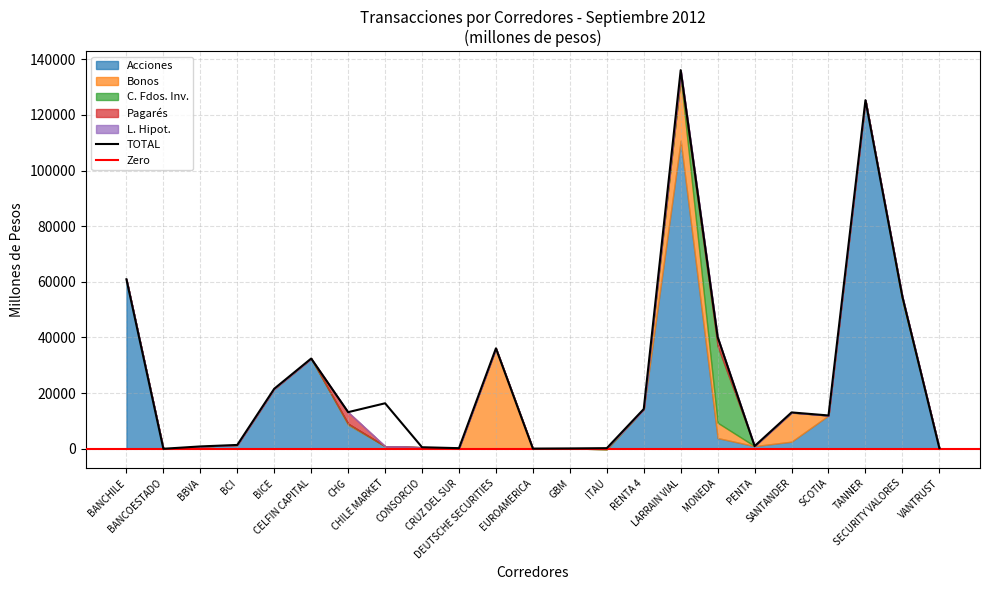

The Acciones series shows 31130.2 at LARRAIN VIAL. True or false?

False